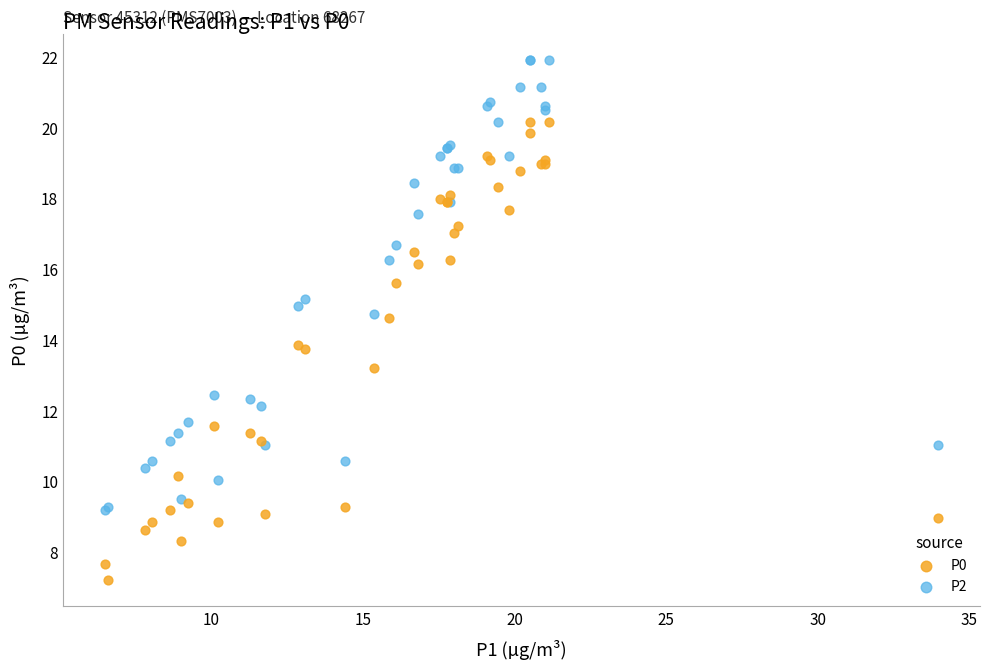

In the P0 series, what Y value is closest to 13?

13.2